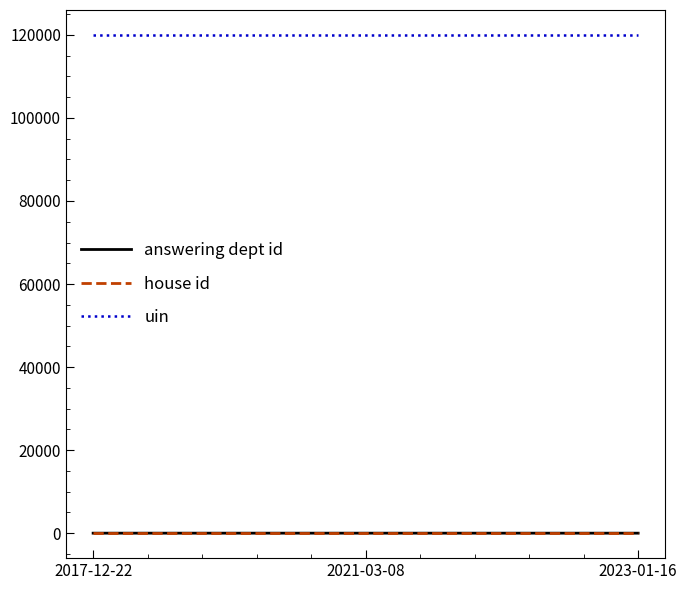

What is the highest value of the uin series?

119983